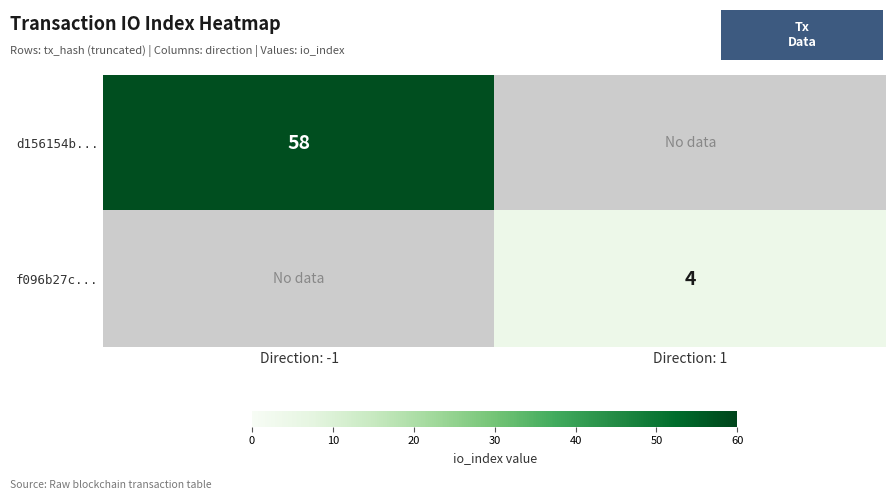

The d156154b... series shows 25 at Direction: -1. True or false?

False